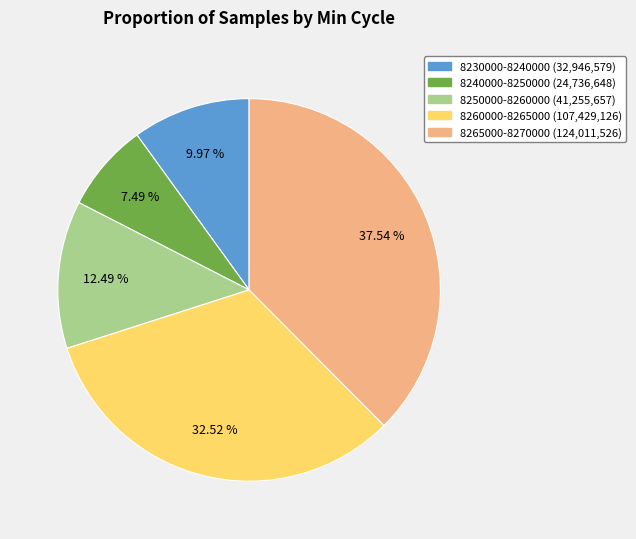

Is there any slice that represents more than half of the pie?

No